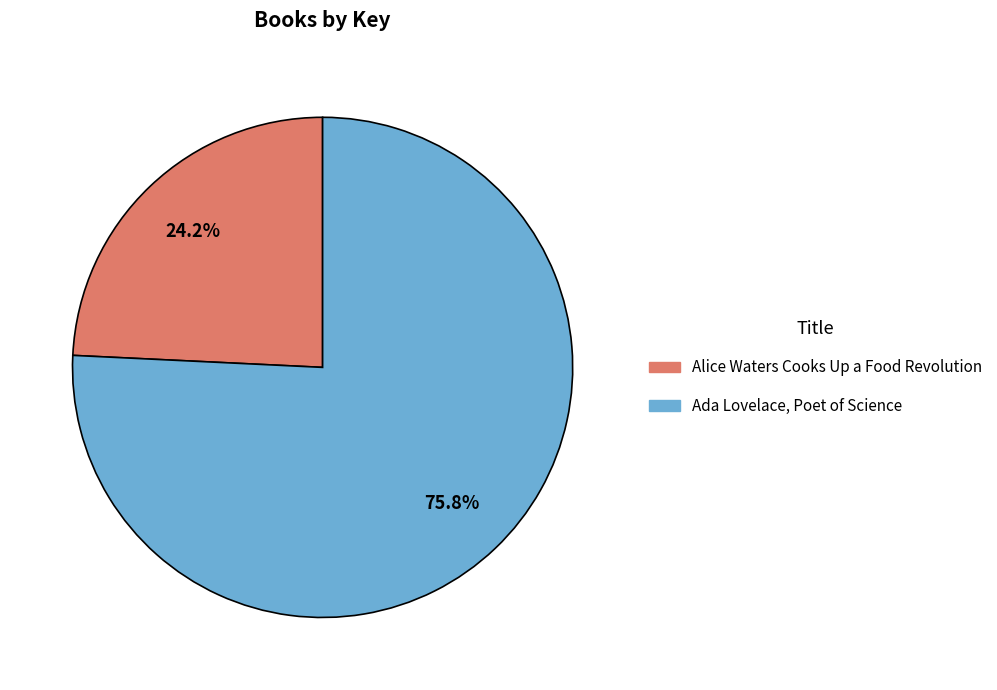

To the nearest percent, what is the difference between the largest and smallest slice percentages?

52%